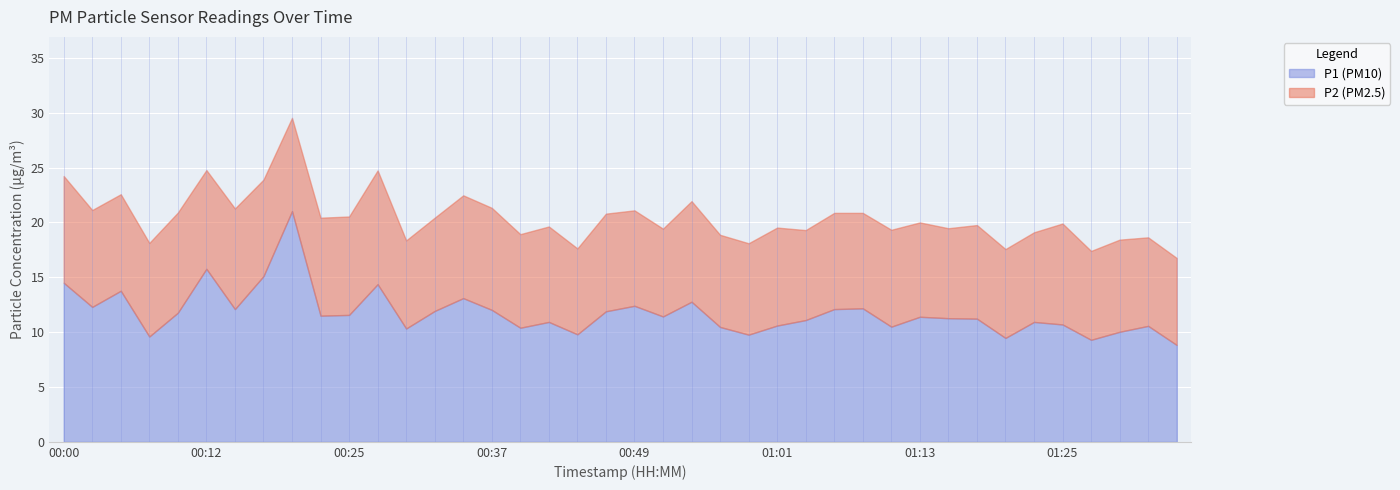

What is the label of the 16th point from the left?

00:37